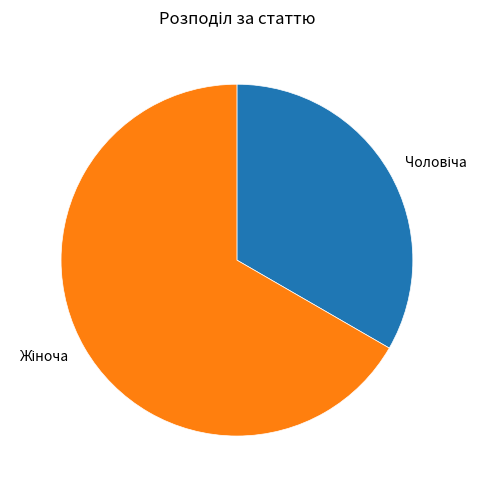

Does any single category account for the majority?

Yes